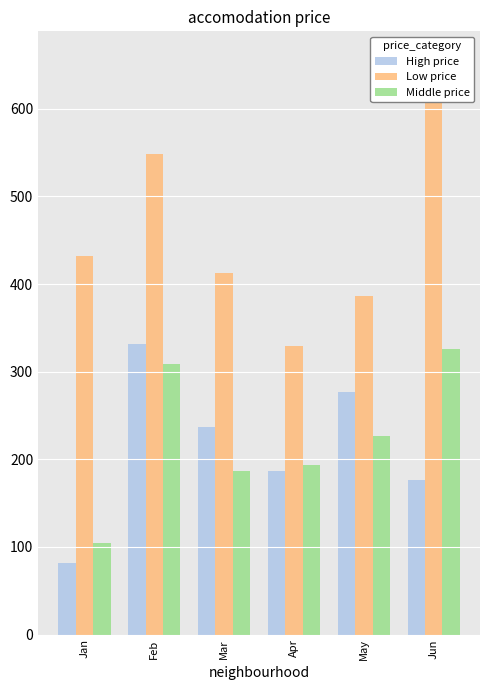

How many bars are there in each group?

3